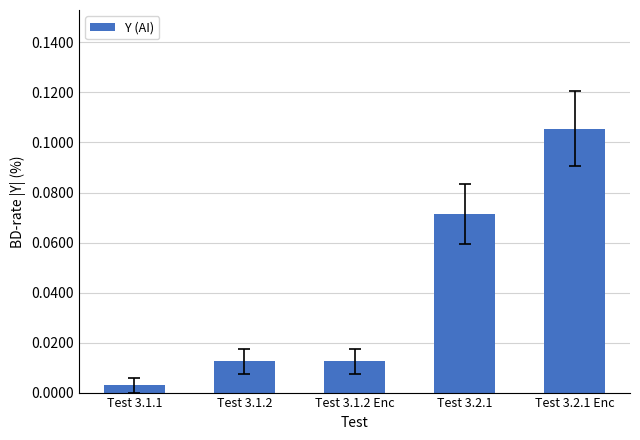

What is the label of the 5th bar from the right?

Test 3.1.1